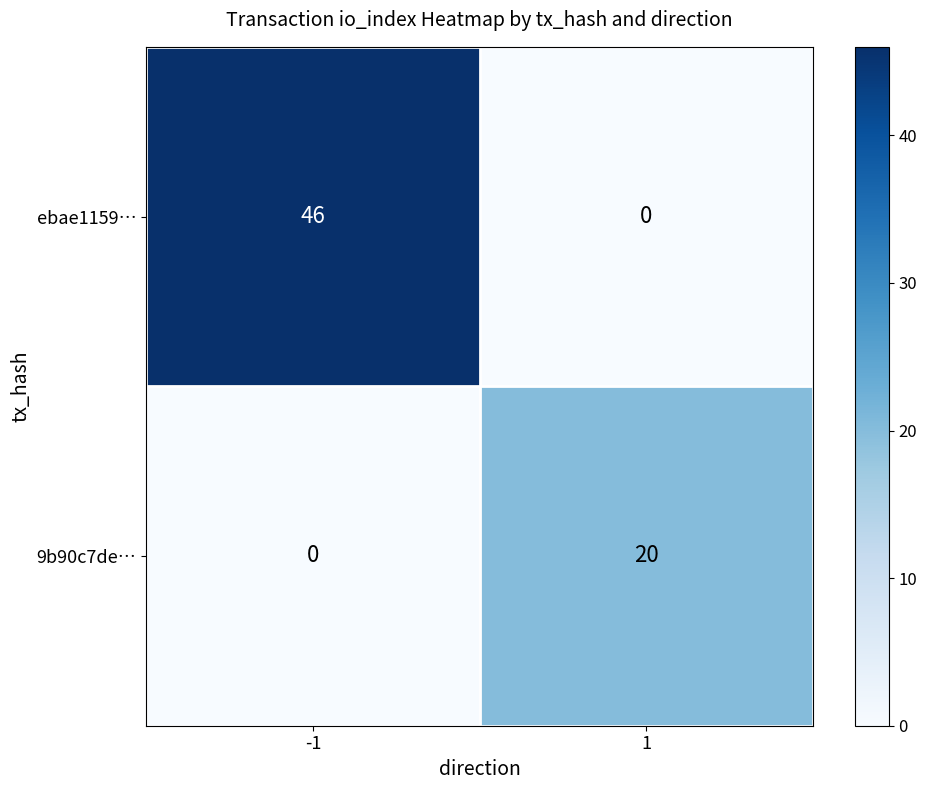

Rank the series by their average value, from lowest to highest.

9b90c7de…, ebae1159…